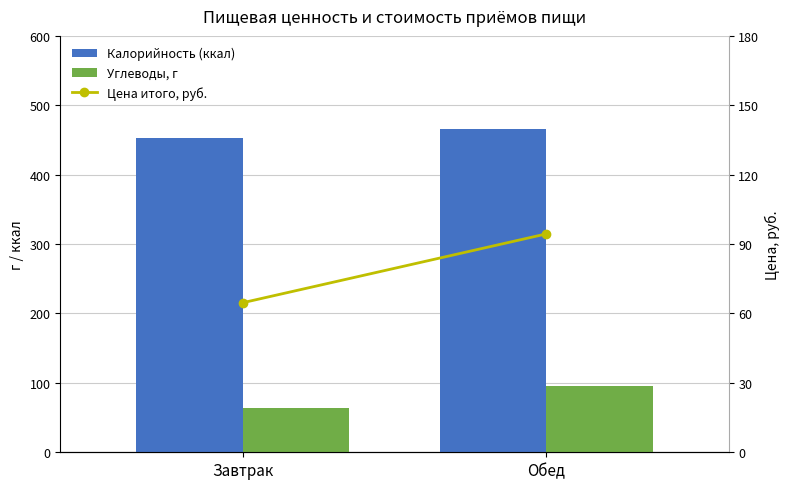

What position from the right is Завтрак?

2